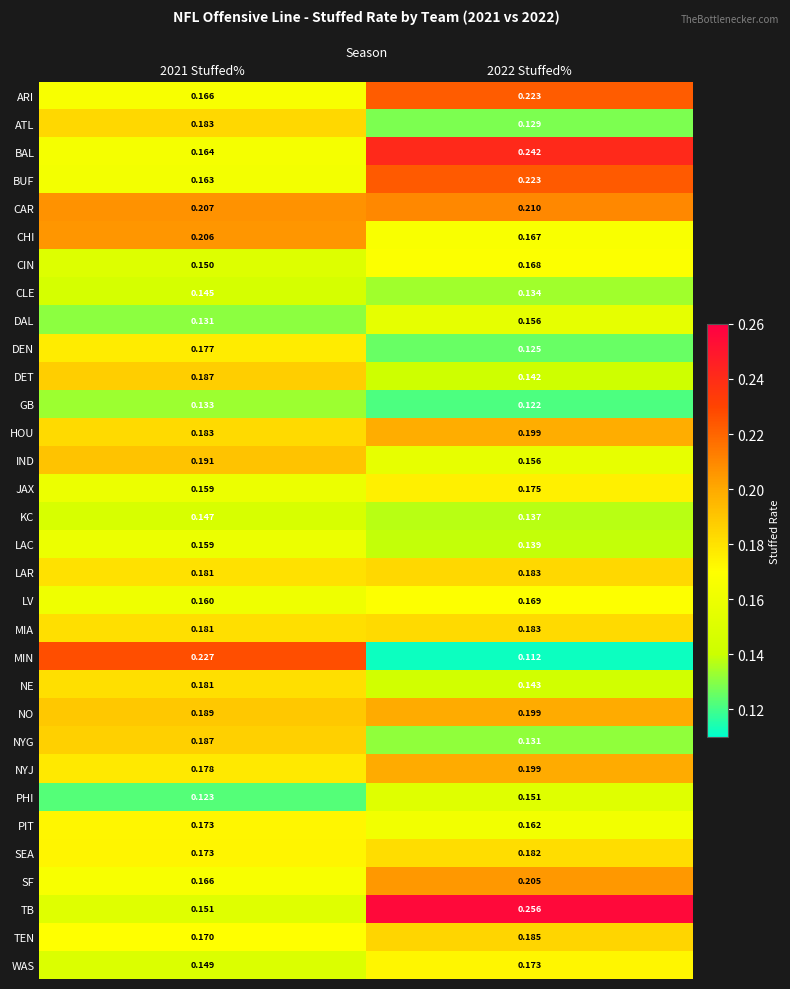

Is the value of MIN at 2022 Stuffed% greater than the value of BUF at 2021 Stuffed%?

No